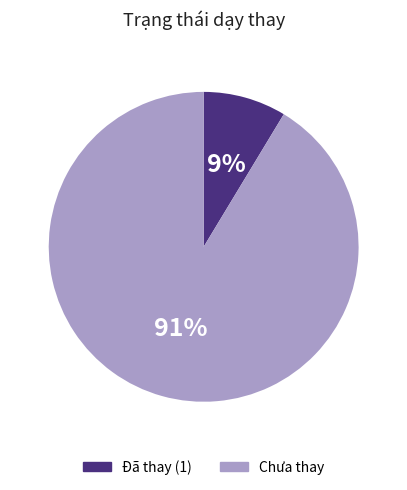

What percentage is the Đã thay (1) slice, to the nearest percent?

9%